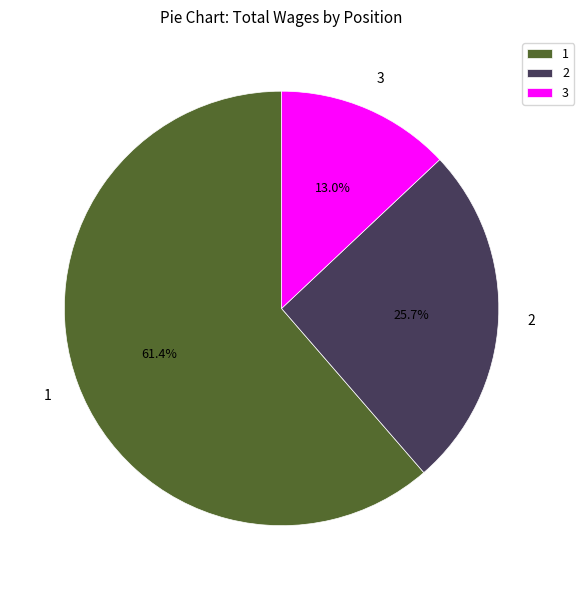

Combined, do 2 and 1 account for over 50%?

Yes